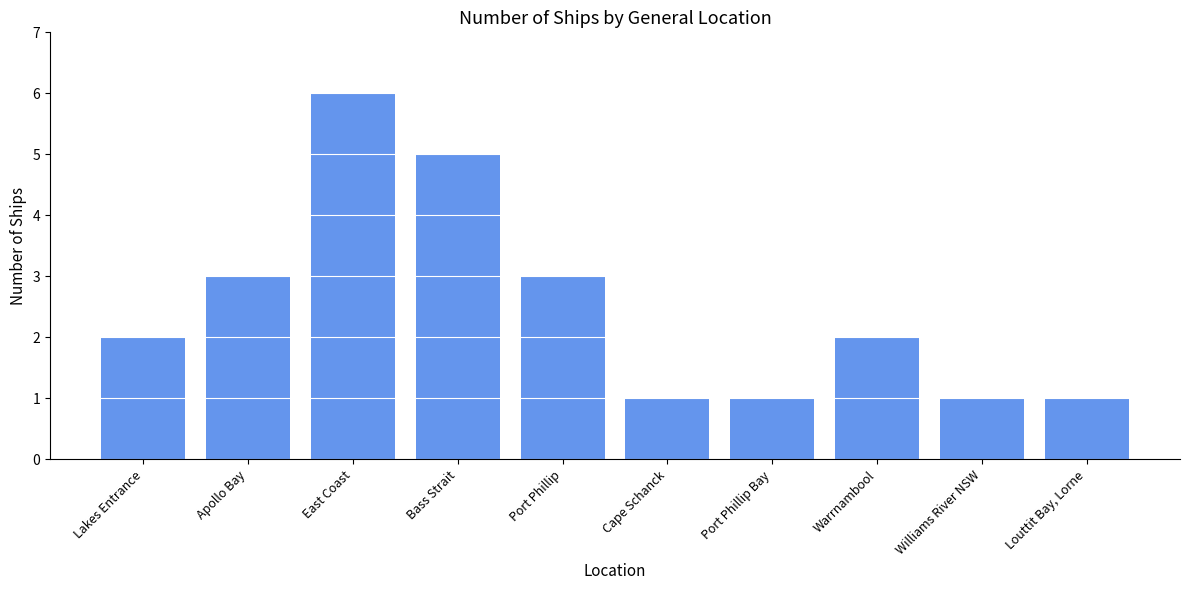

What is the difference between the maximum and minimum values?

5